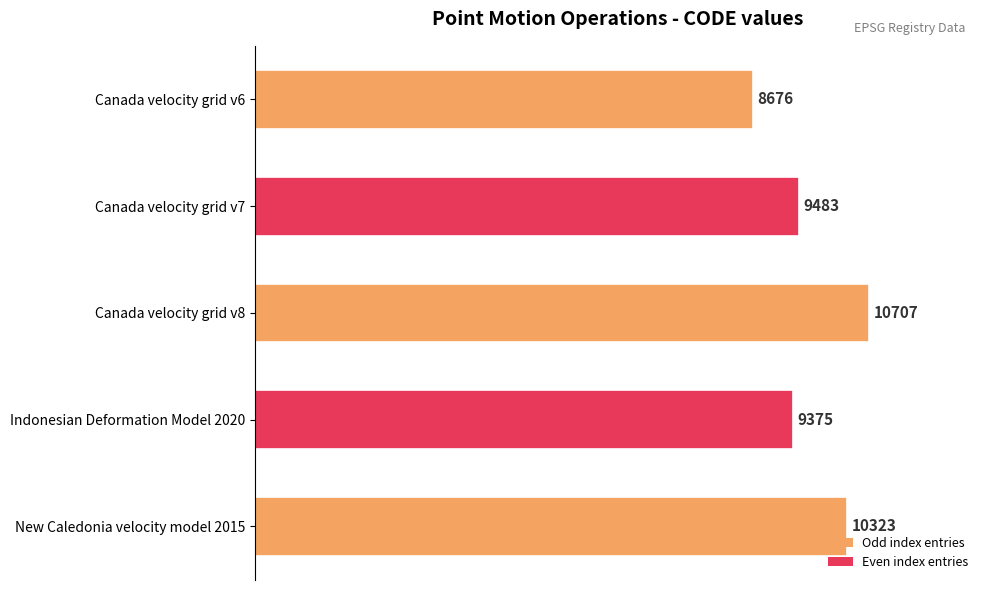

Which category has the highest value across all series?

Canada velocity grid v8